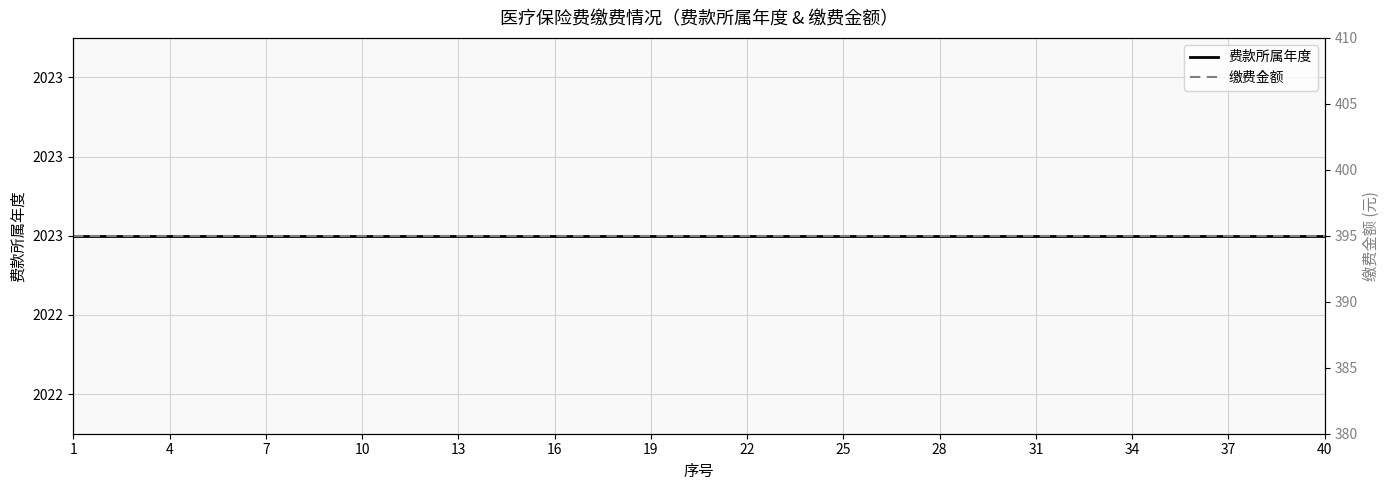

True or false: 缴费金额 and 费款所属年度 intersect in this chart.

False